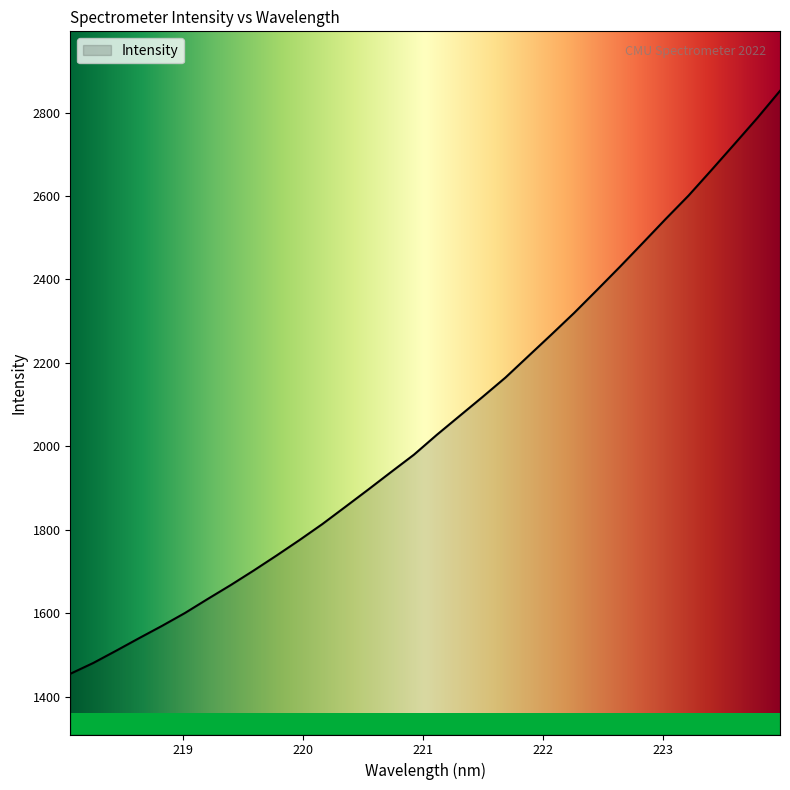

What is the difference between the maximum and minimum values?

1397.1